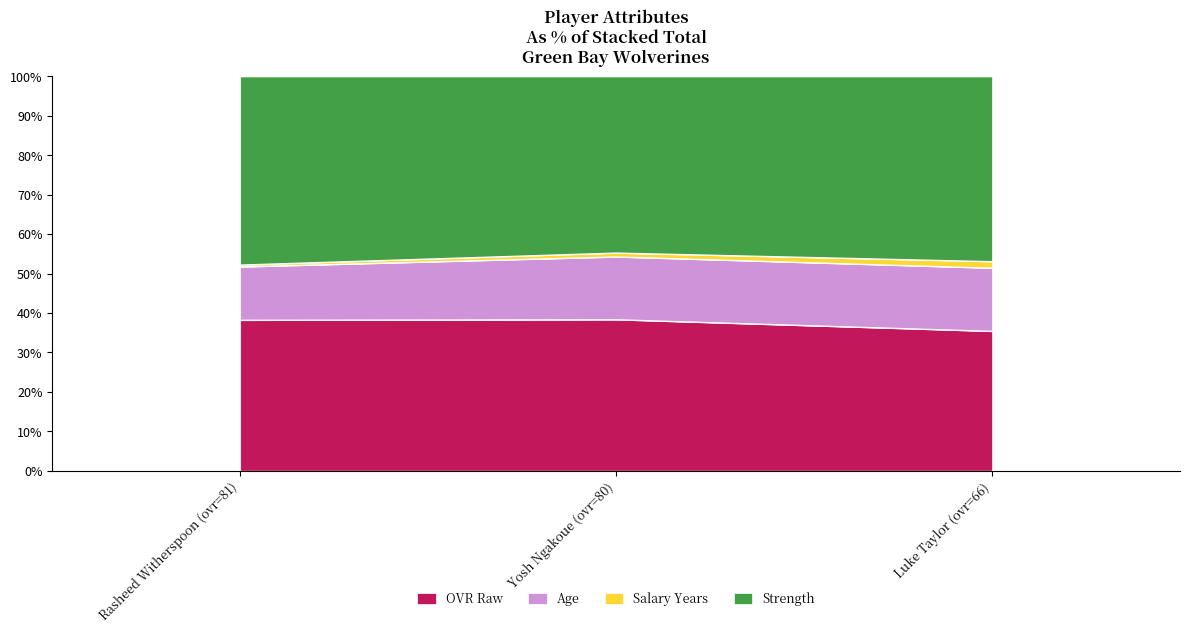

Which category has the lowest value in the OVR Raw series?

Luke Taylor (ovr=66)